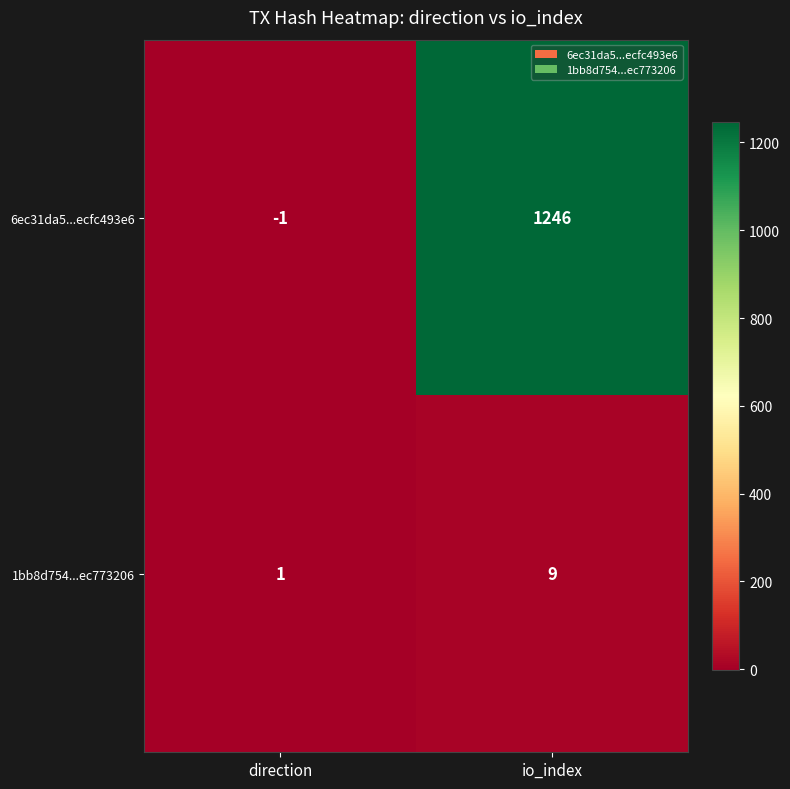

What is the difference between the highest and lowest values at direction?

2